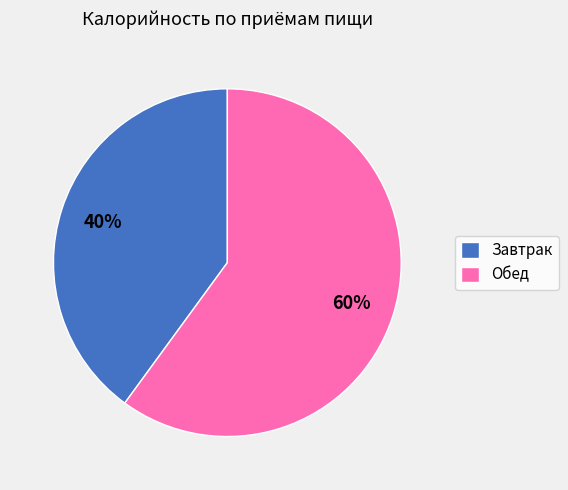

Between Завтрак and Обед, which is larger?

Обед